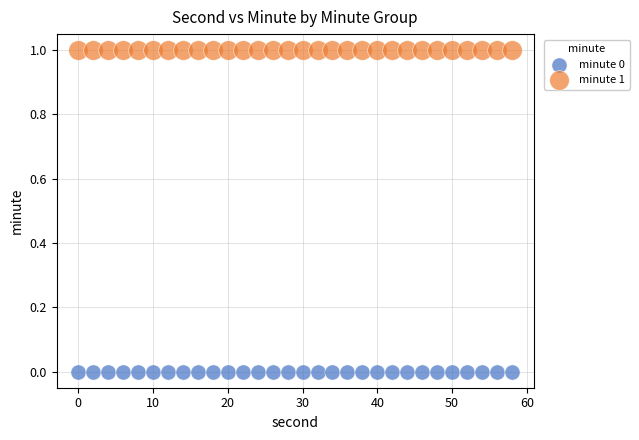

Which series reaches the minimum Y coordinate?

minute 0